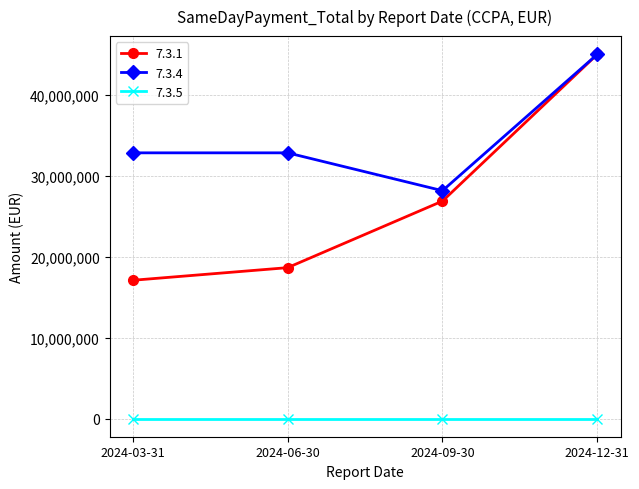

How many values in the 7.3.4 series are below 32868528?

1